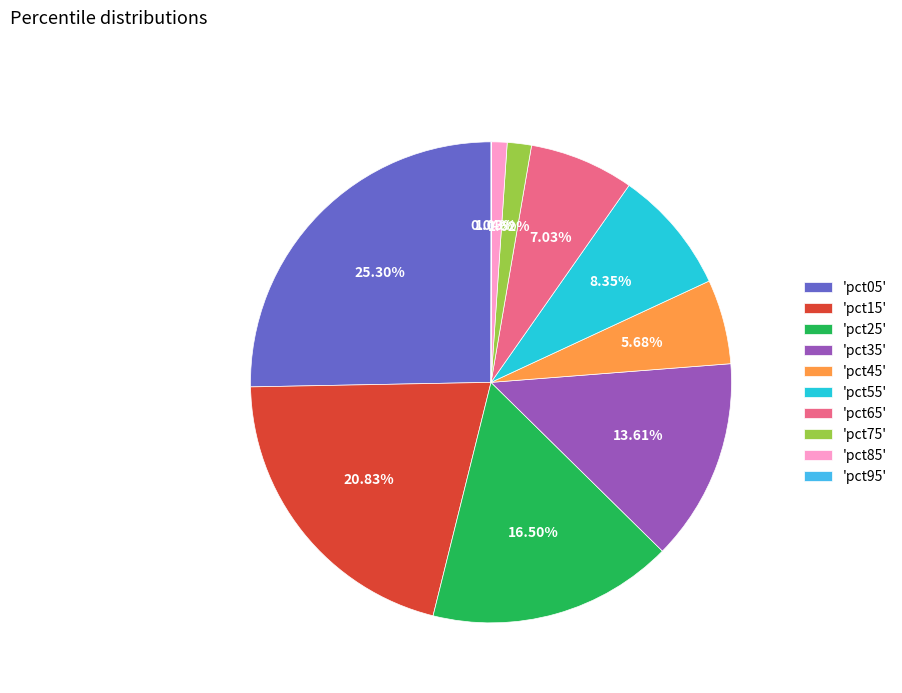

Is there a majority slice in this chart?

No